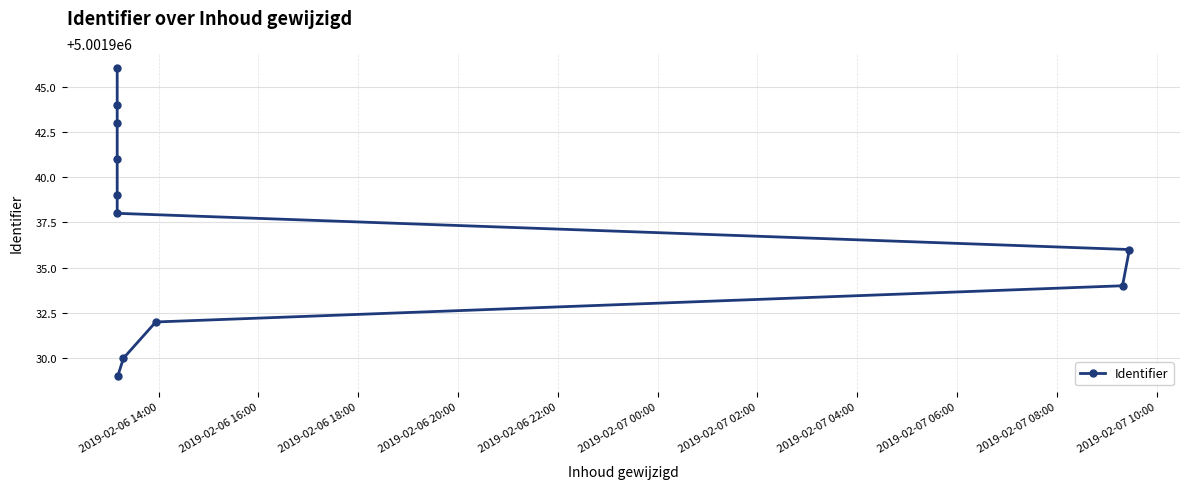

What is the approximate value at 2019-02-06 20:00, to the nearest 5?

5001935